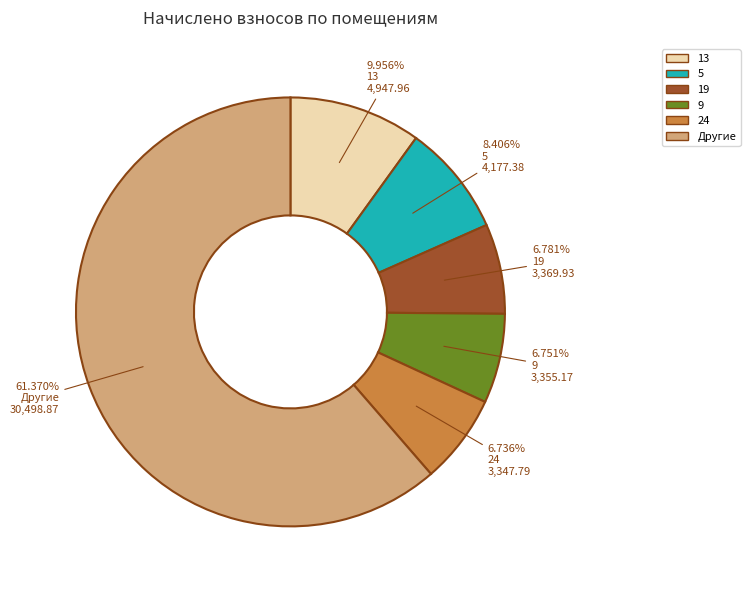

Is there a majority slice in this chart?

Yes